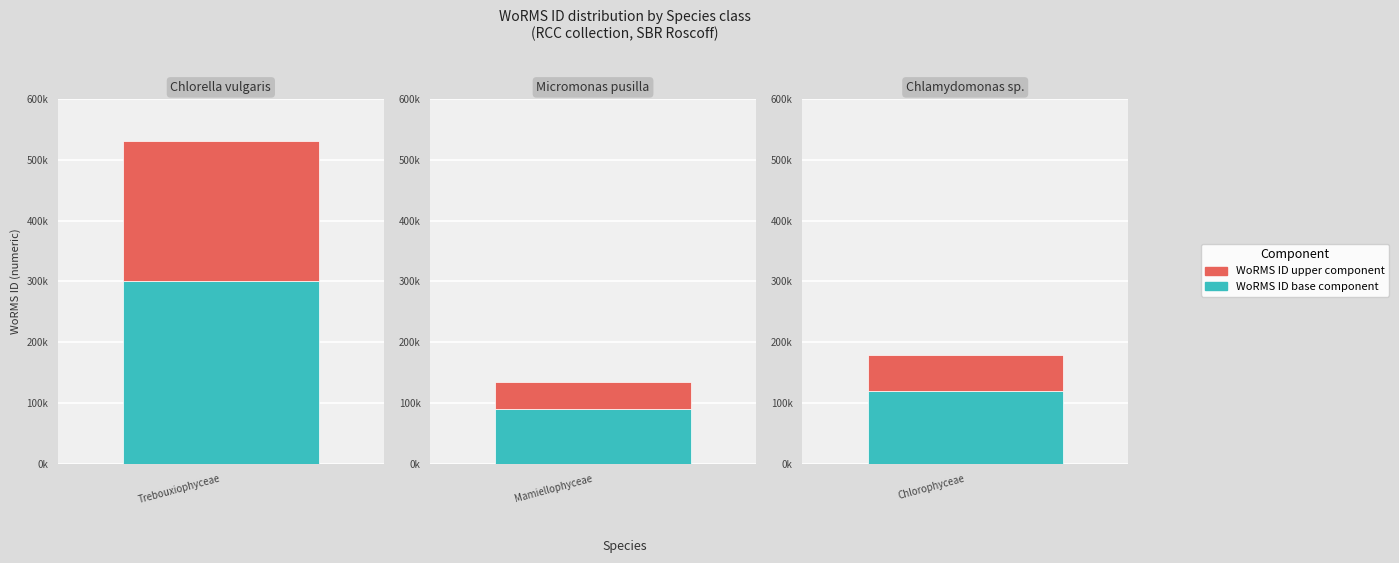

Where does the data first go above 178583?

Chlorella vulgaris